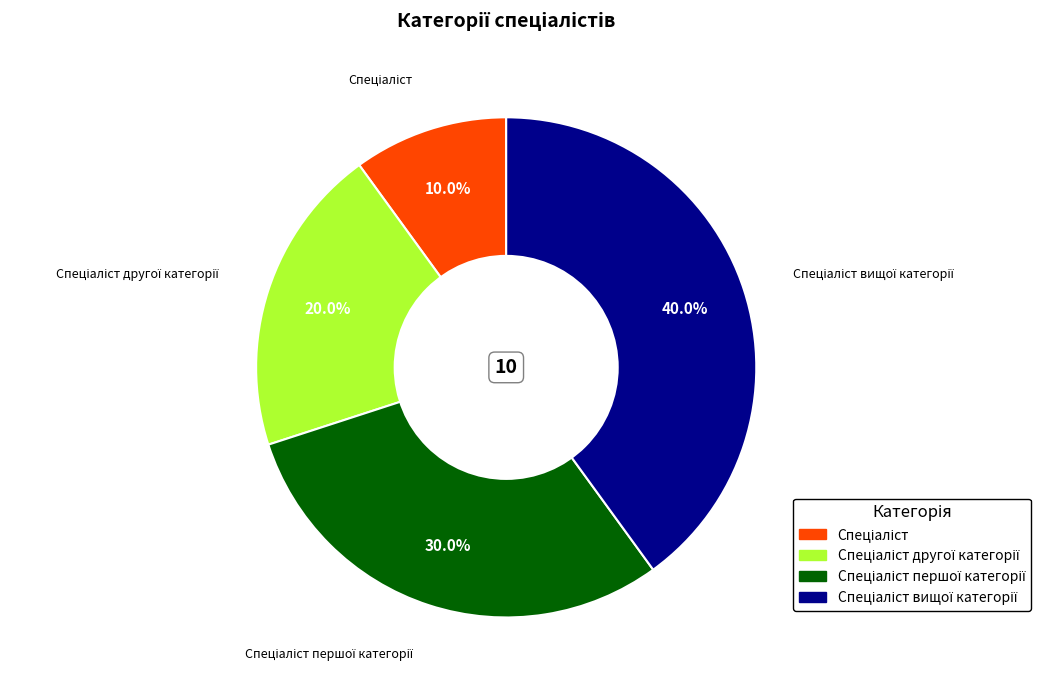

Does any single category account for the majority?

No